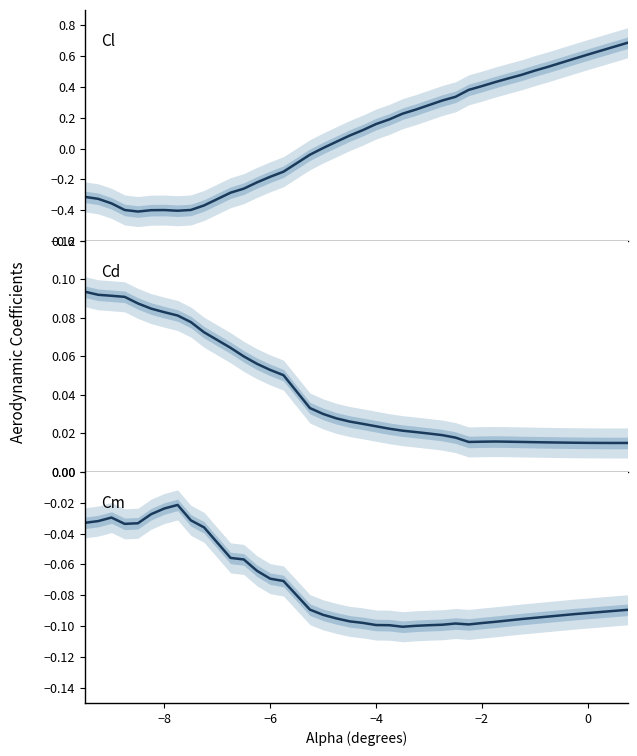

How many lines are shown in the chart?

3